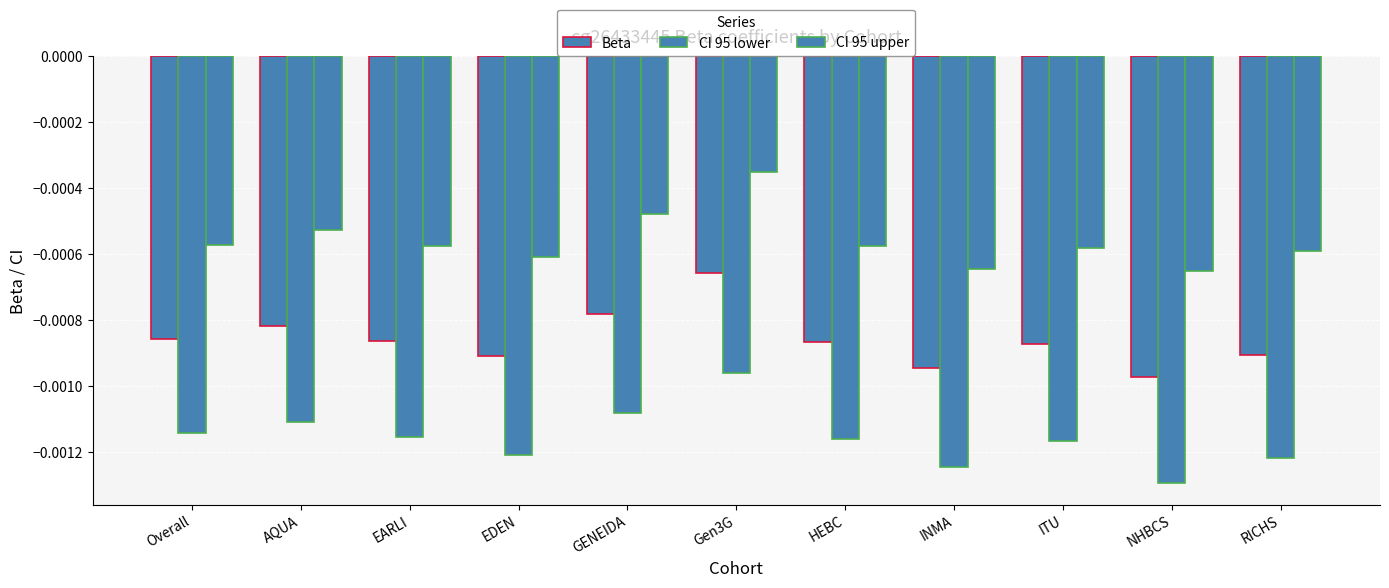

Does the chart contain any negative values?

Yes